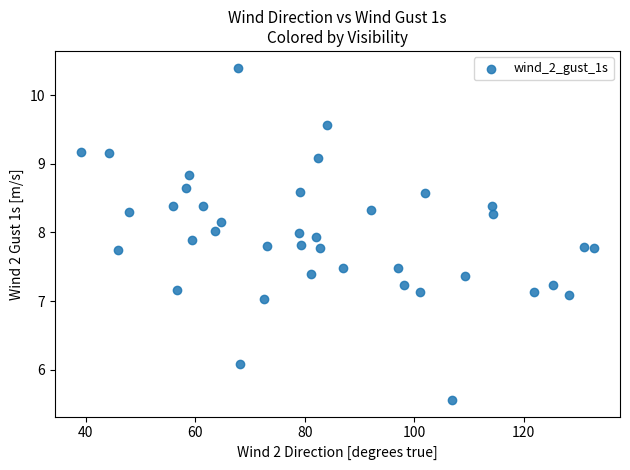

What is the range of X values (max minus min)?

93.8